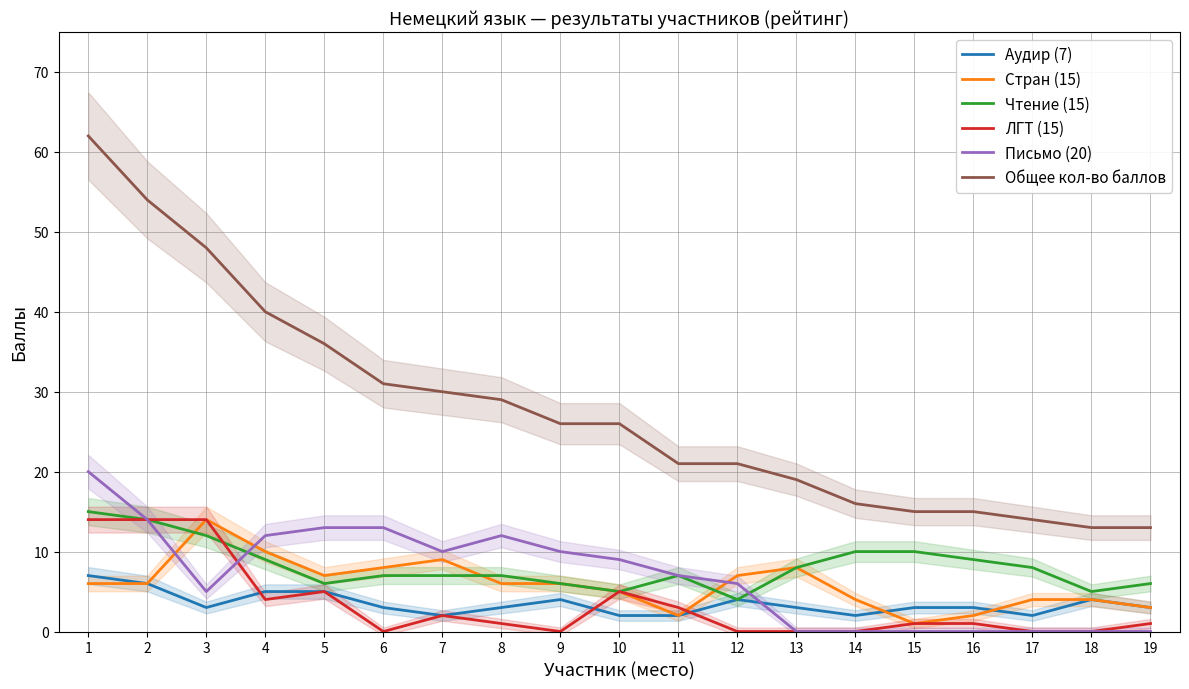

What value does the Письмо (20) series have at 8, to the nearest 10?

10